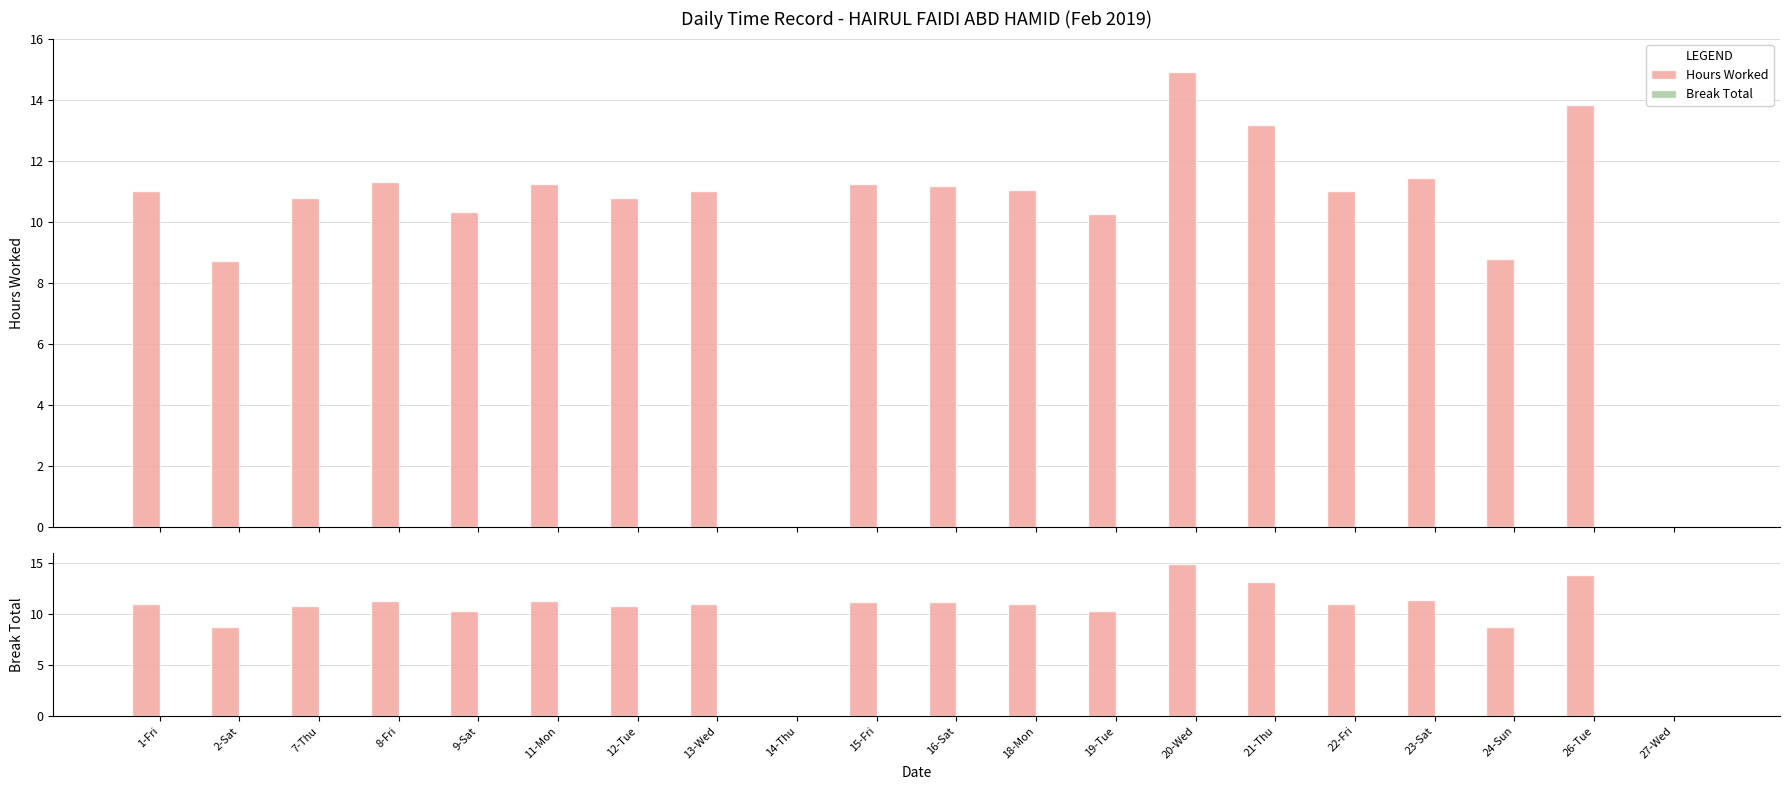

Count the number of data series in this chart.

2